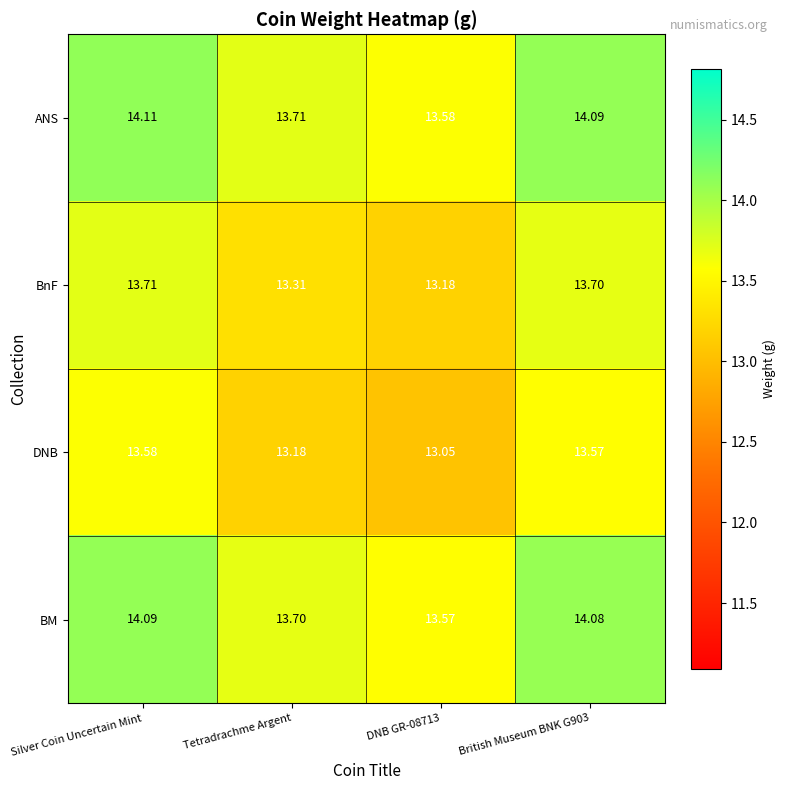

Rank the series by their maximum value, from lowest to highest.

DNB, BnF, BM, ANS